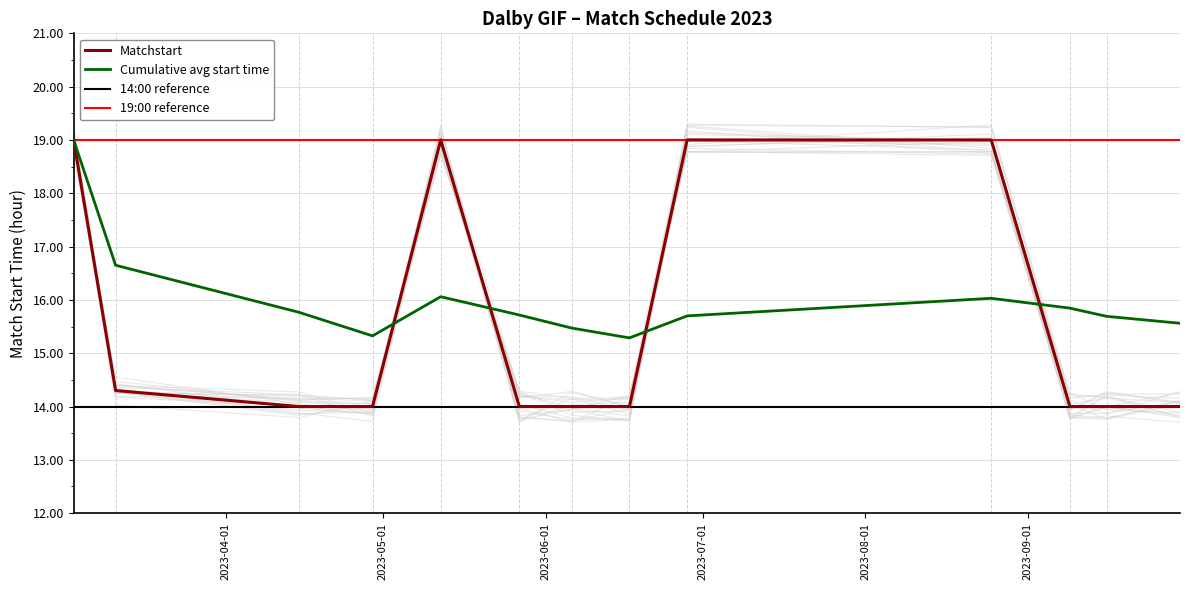

True or false: the data has more than 0 interior local peaks.

True